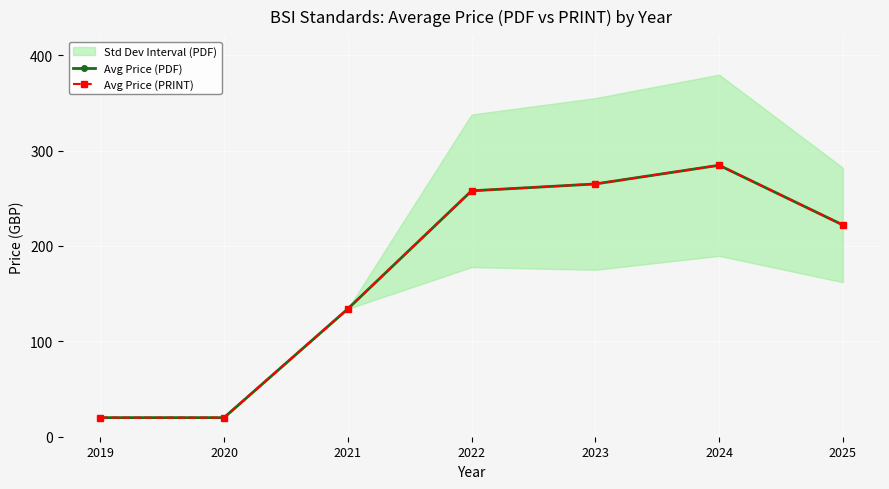

How many values in the Avg Price (PRINT) series exceed 222?

3